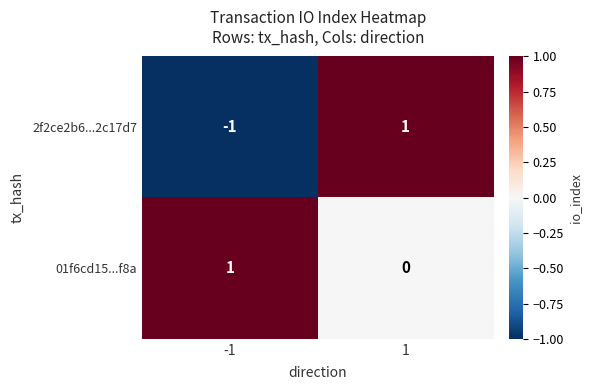

Between -1 and 1, which series saw the biggest shift?

2f2ce2b6...2c17d7